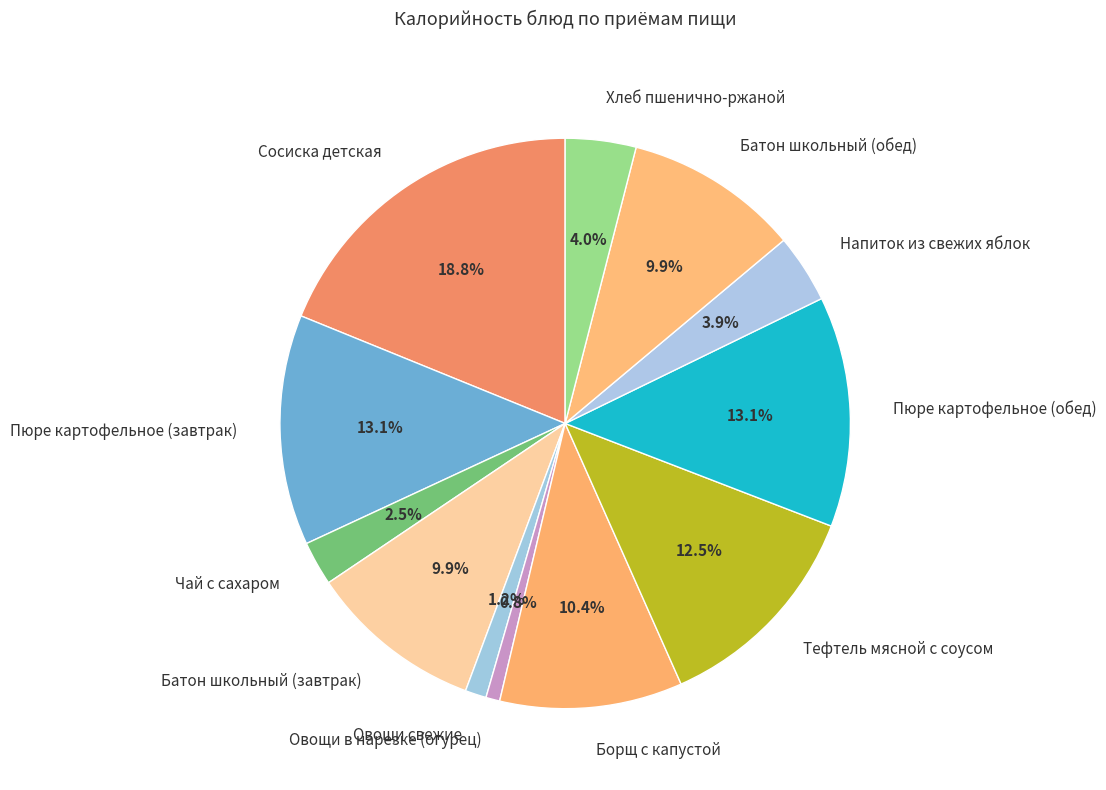

How many segments does this pie chart have?

12